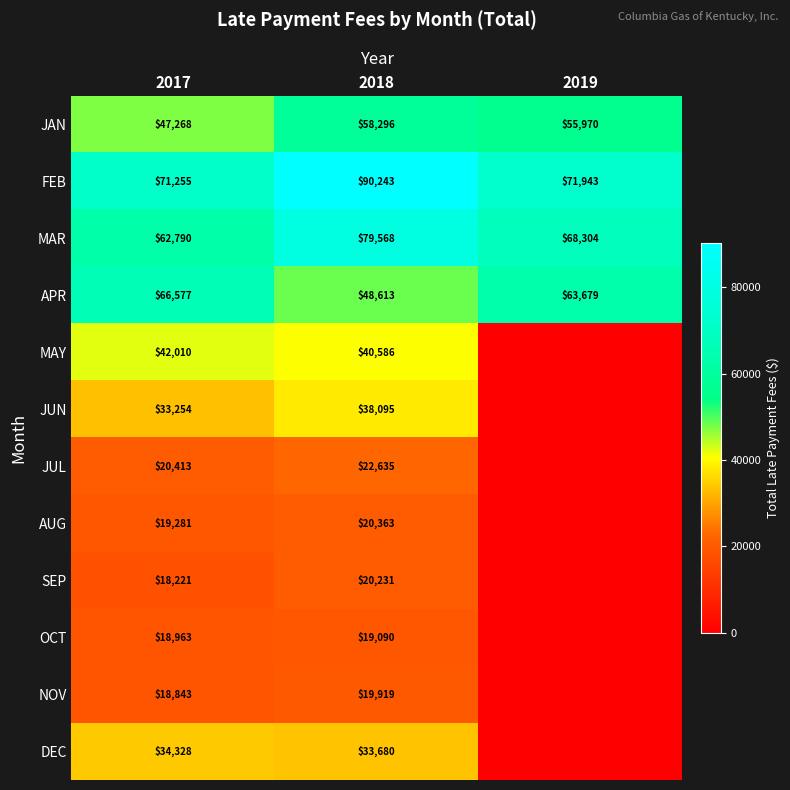

At 2018, list the series in order from largest to smallest.

FEB, MAR, JAN, APR, MAY, JUN, DEC, JUL, AUG, SEP, NOV, OCT